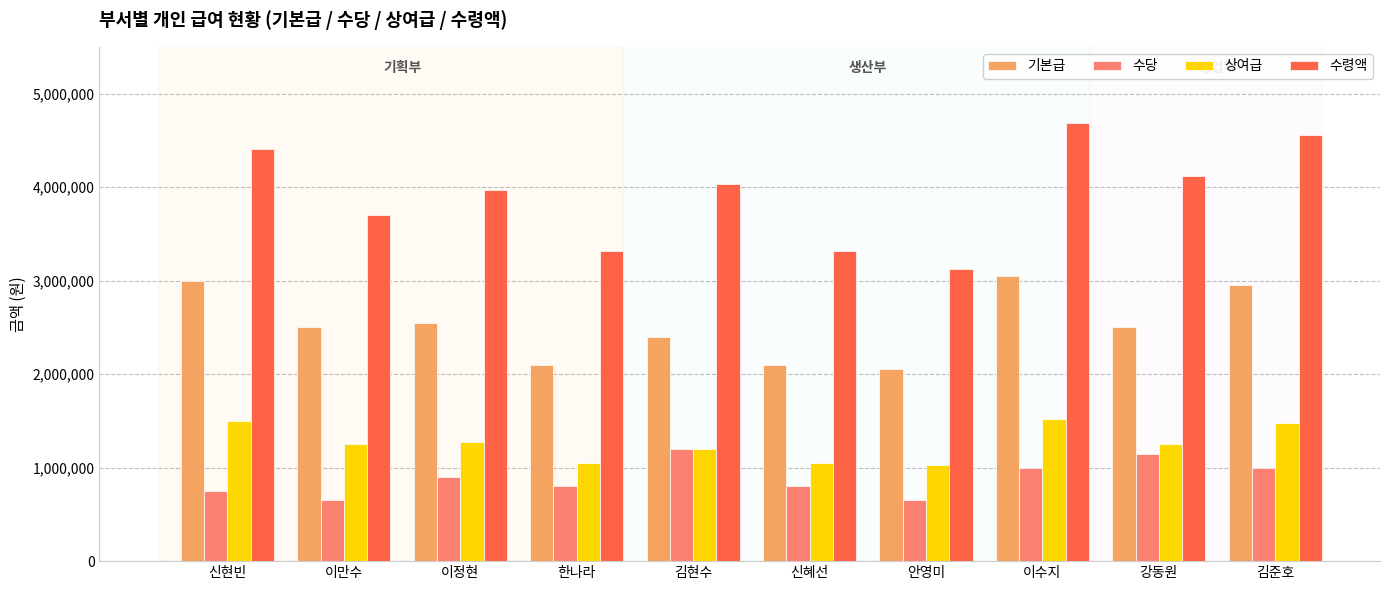

The value of 상여급 at 이만수 is 2036596. True or false?

False